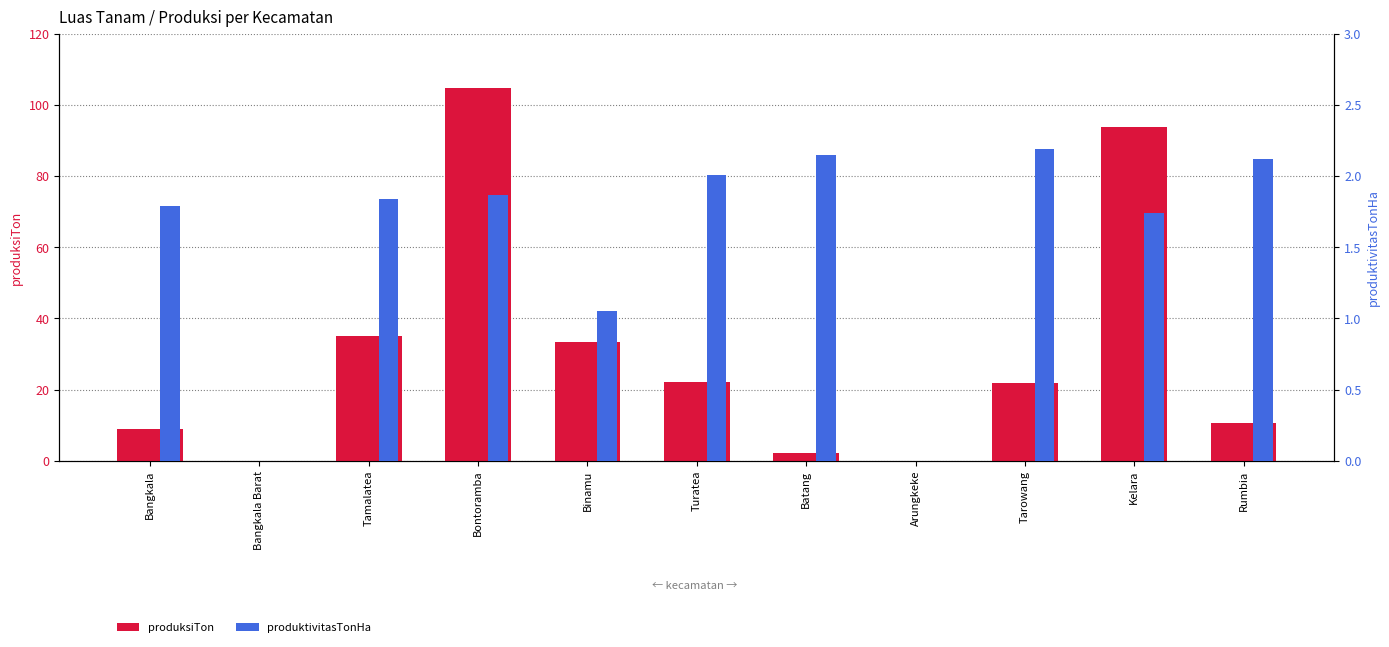

What is the label of the 2nd bar from the right?

Kelara